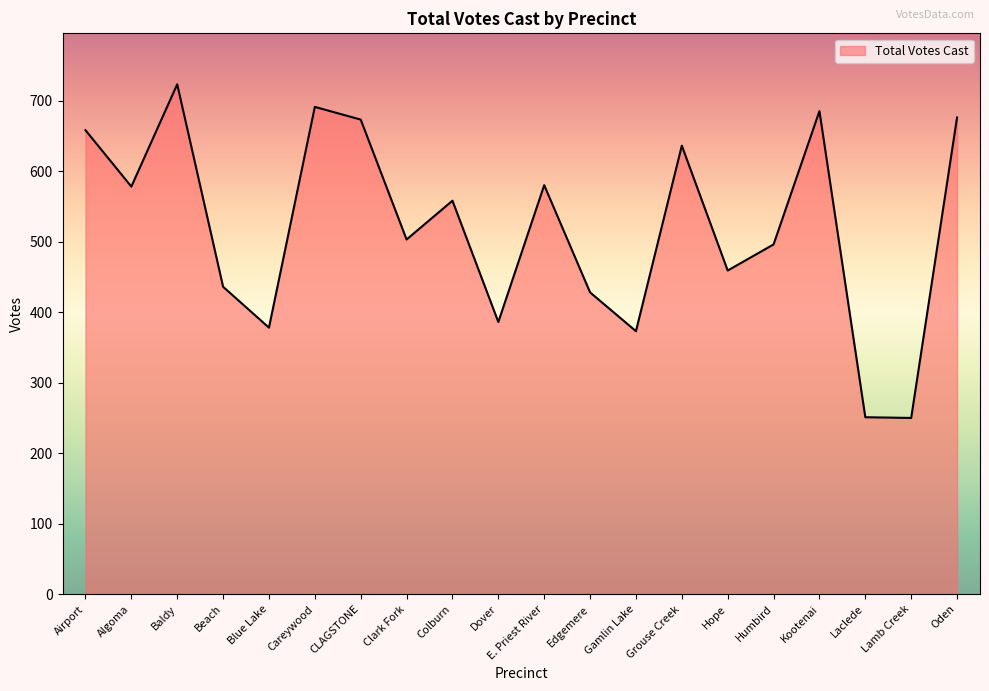

Where is the first local minimum?

Algoma